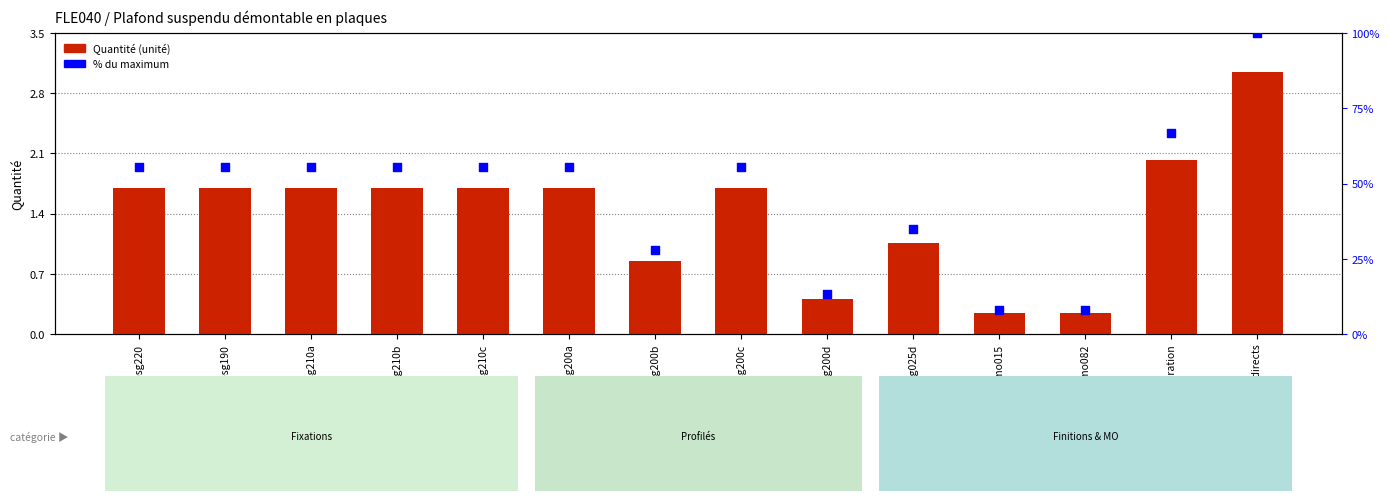

At how many categories does at least one series exceed 77?

1